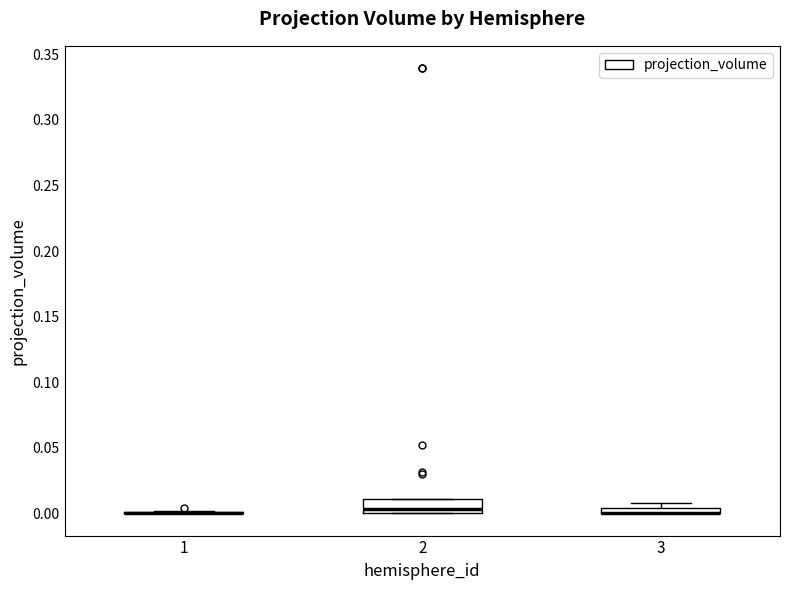

Comparing the boxes themselves (not the whiskers), which one is the tallest?

2